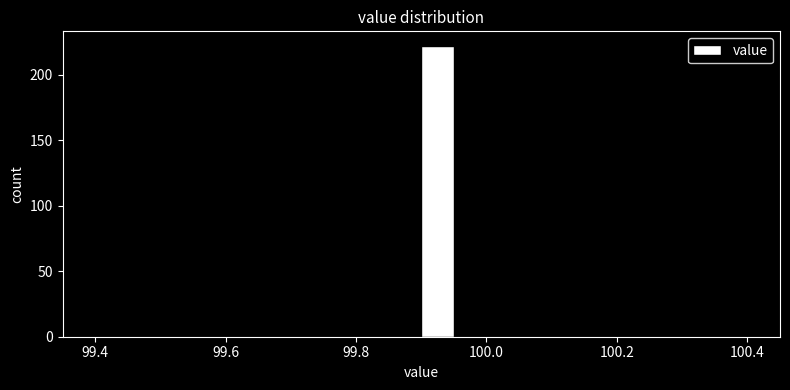

Read against the x-axis, roughly where is the centre of the tallest bar?

99.92